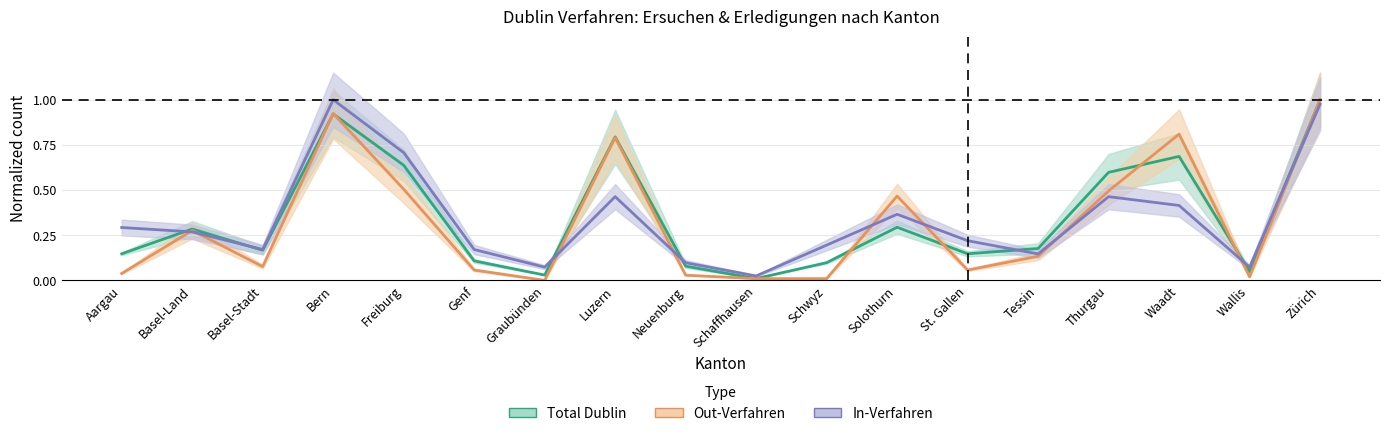

In Total Erledigungen Out, how many points are higher than both neighbors (excluding endpoints)?

5